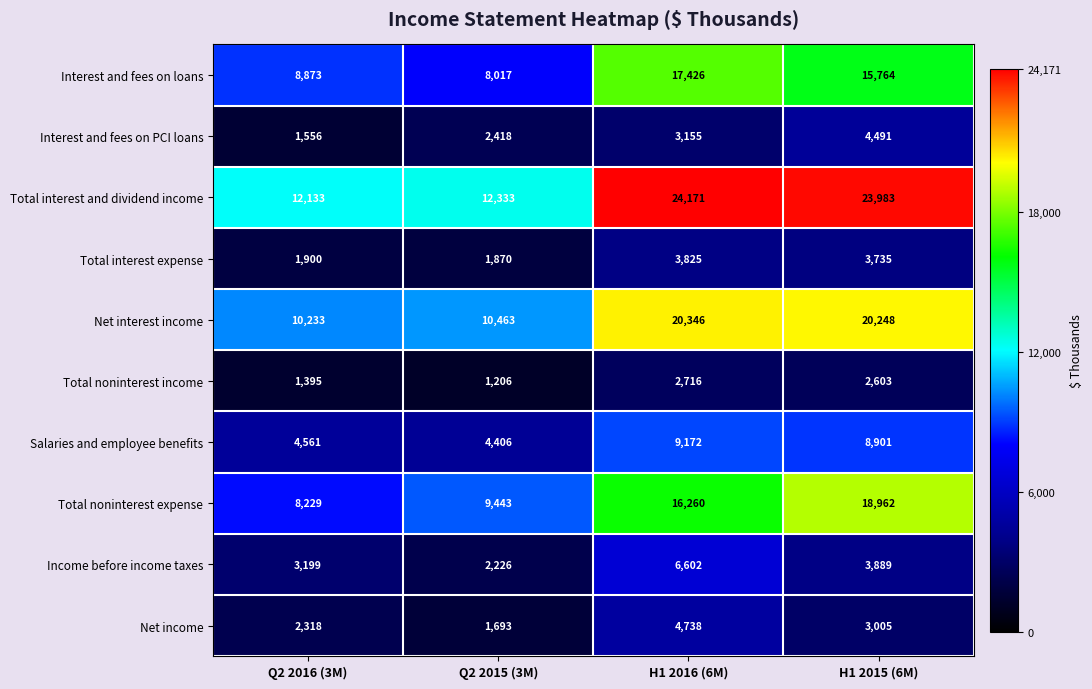

At which category does the chart reach its peak across all series?

H1 2016 (6M)